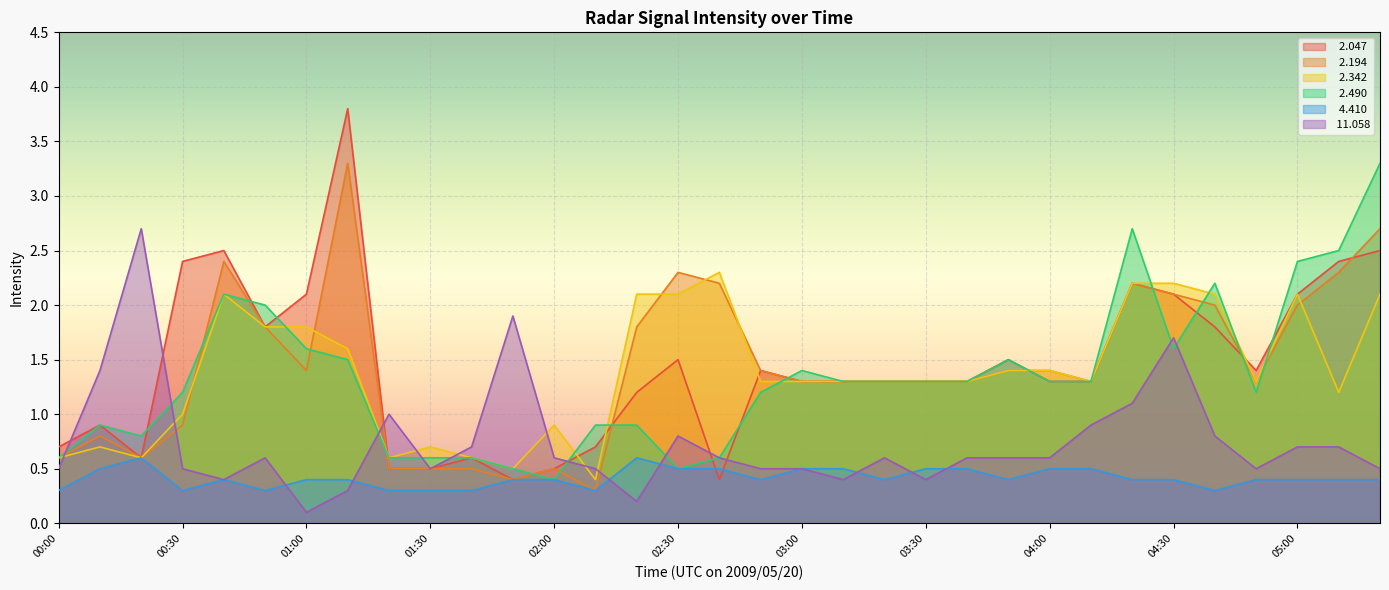

Between 01:20 and 04:50, which series saw the biggest shift?

  2.047